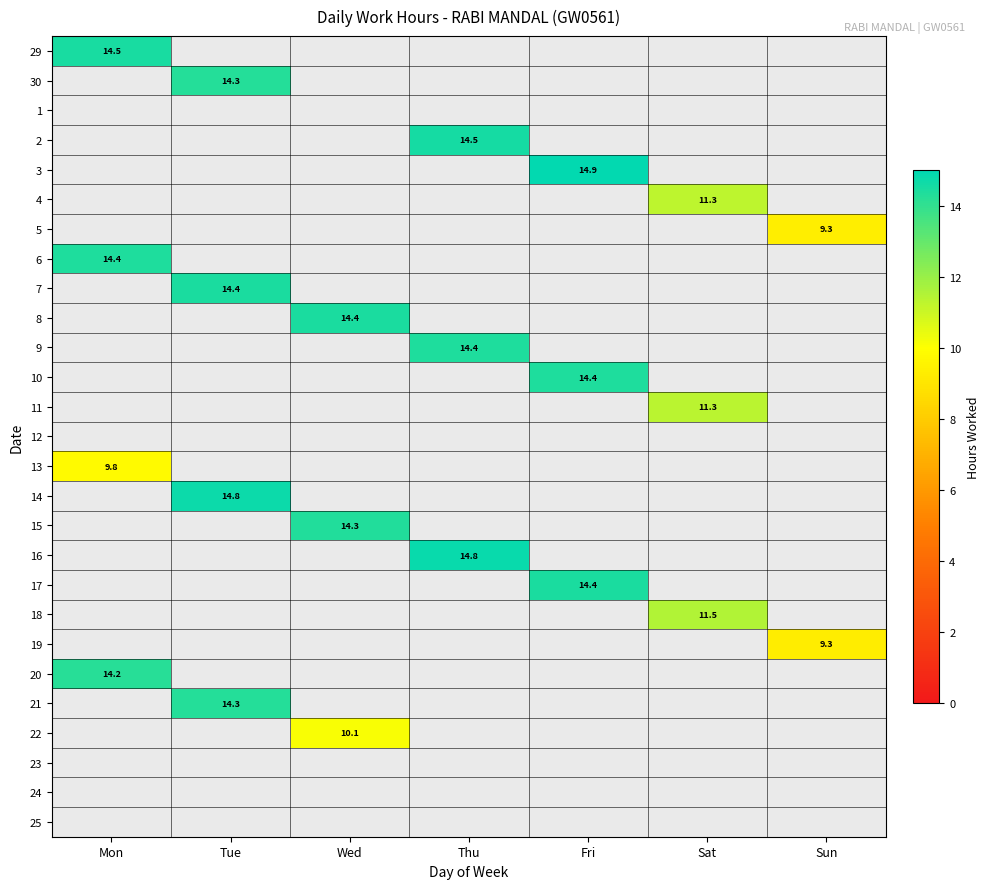

Which label corresponds to the largest value in the chart?

Fri